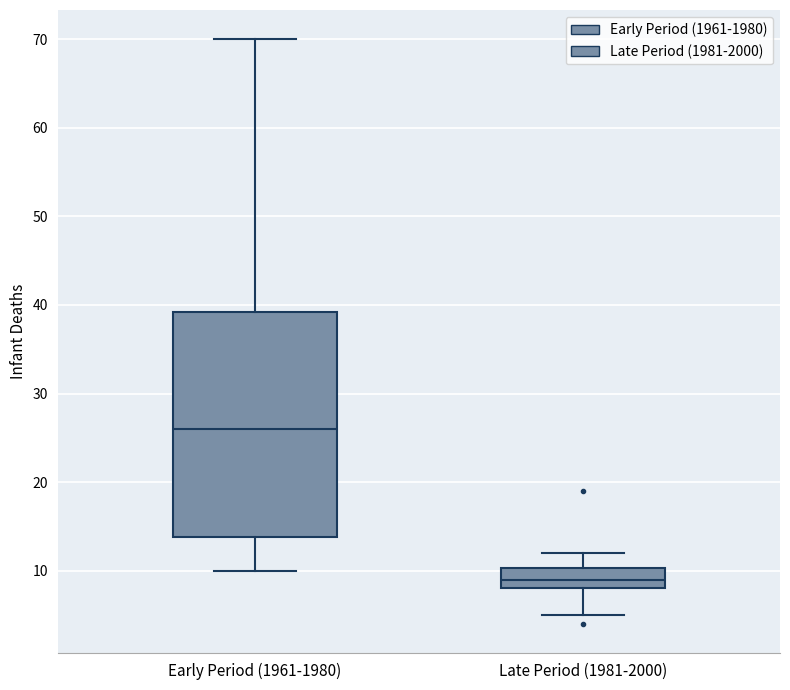

Which box has the highest median line?

Early Period (1961-1980)